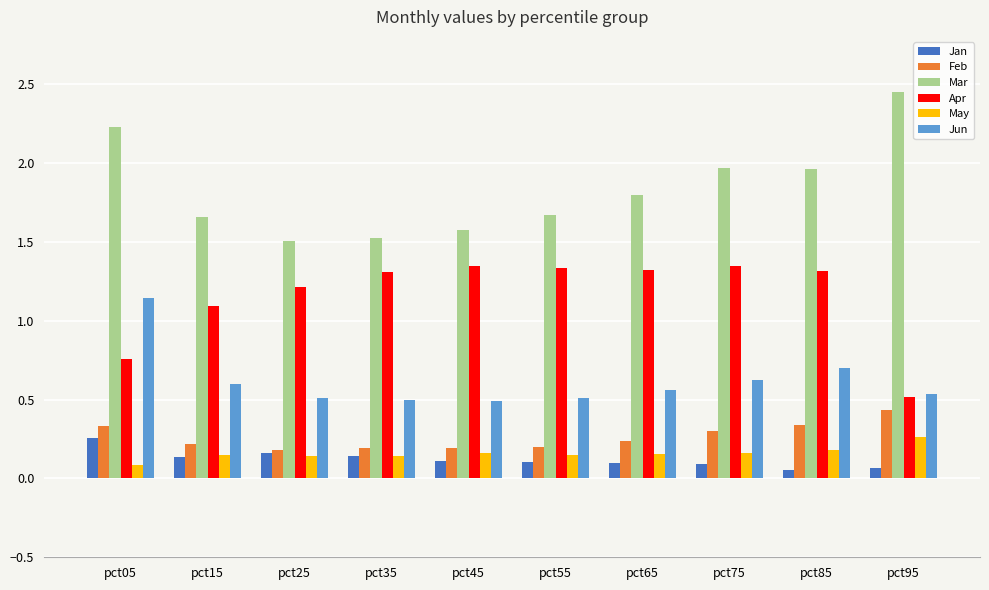

Which category has the highest value across all series?

pct95